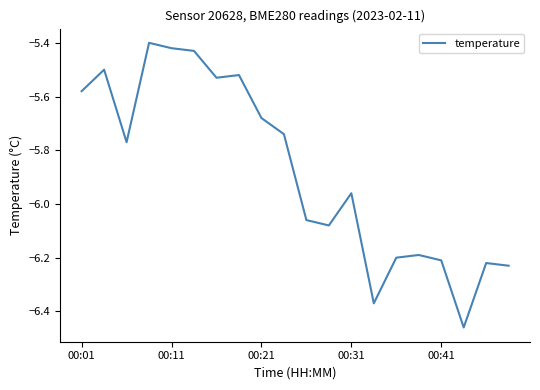

What is the difference between the maximum and minimum values?

1.1